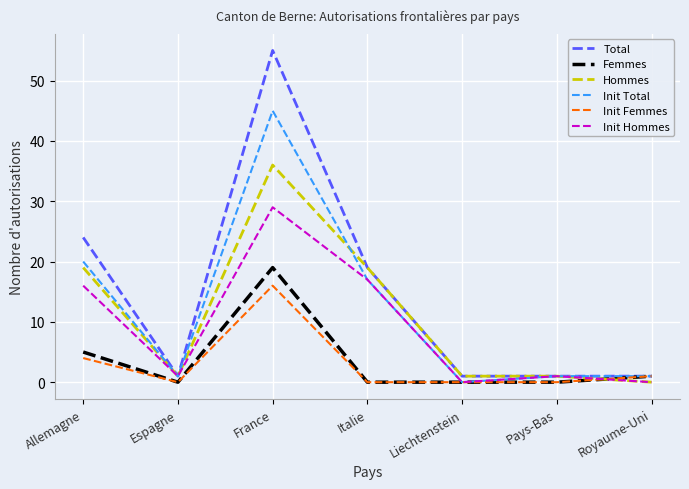

Reading left to right, extract all data points from this chart.

Total: Allemagne=24	Espagne=1	France=55	Italie=19	Liechtenstein=1	Pays-Bas=1	Royaume-Uni=1
Femmes: Allemagne=5	Espagne=0	France=19	Italie=0	Liechtenstein=0	Pays-Bas=0	Royaume-Uni=1
Hommes: Allemagne=19	Espagne=1	France=36	Italie=19	Liechtenstein=1	Pays-Bas=1	Royaume-Uni=0
Init Total: Allemagne=20	Espagne=1	France=45	Italie=17	Liechtenstein=0	Pays-Bas=1	Royaume-Uni=1
Init Femmes: Allemagne=4	Espagne=0	France=16	Italie=0	Liechtenstein=0	Pays-Bas=0	Royaume-Uni=1
Init Hommes: Allemagne=16	Espagne=1	France=29	Italie=17	Liechtenstein=0	Pays-Bas=1	Royaume-Uni=0